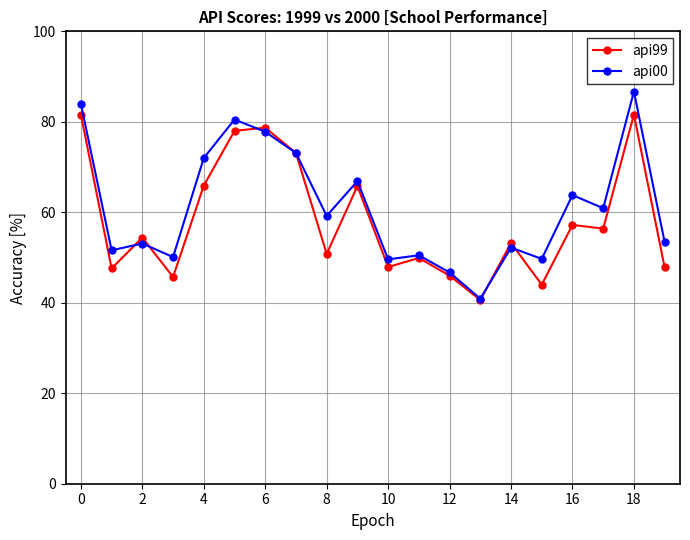

List the series in order of their peak value, highest first.

api00, api99